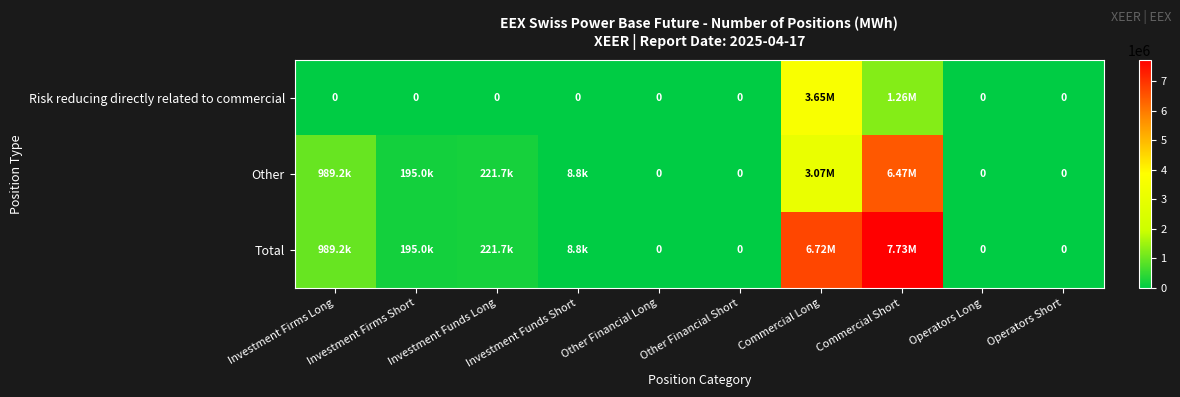

How many distinct data groups are displayed?

3